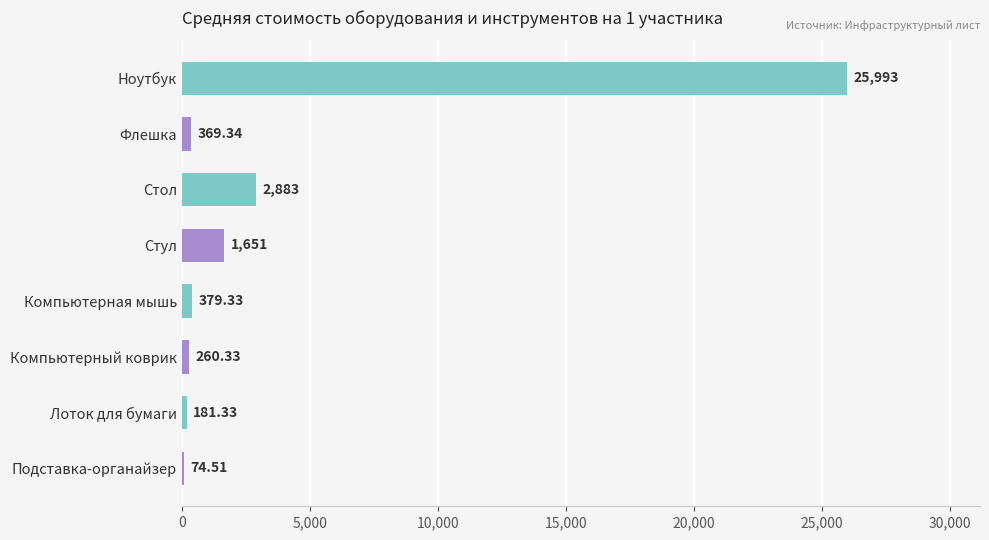

What is the sum of all values?

31792.2